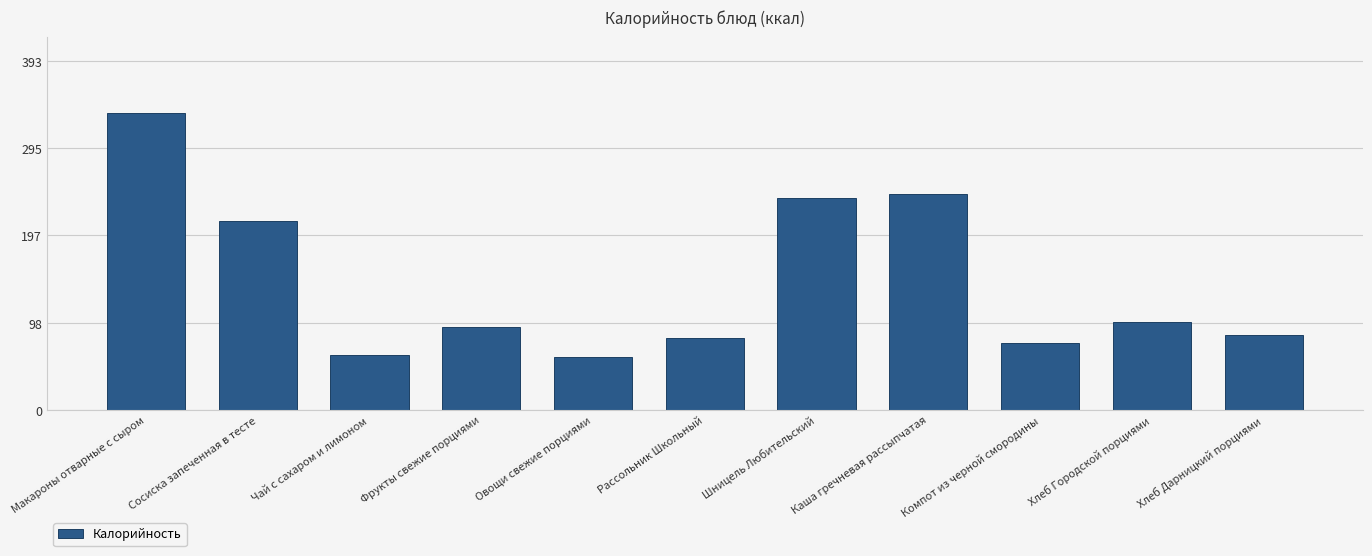

What is the ratio of the value at Макароны отварные с сыром to the value at Компот из черной смородины?

4.4